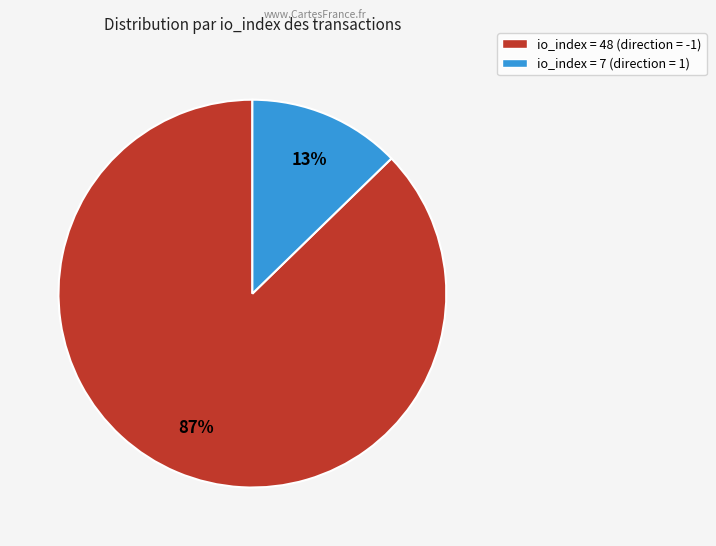

Is the sum of io_index = 48 (direction = -1) and io_index = 7 (direction = 1) greater than half?

Yes